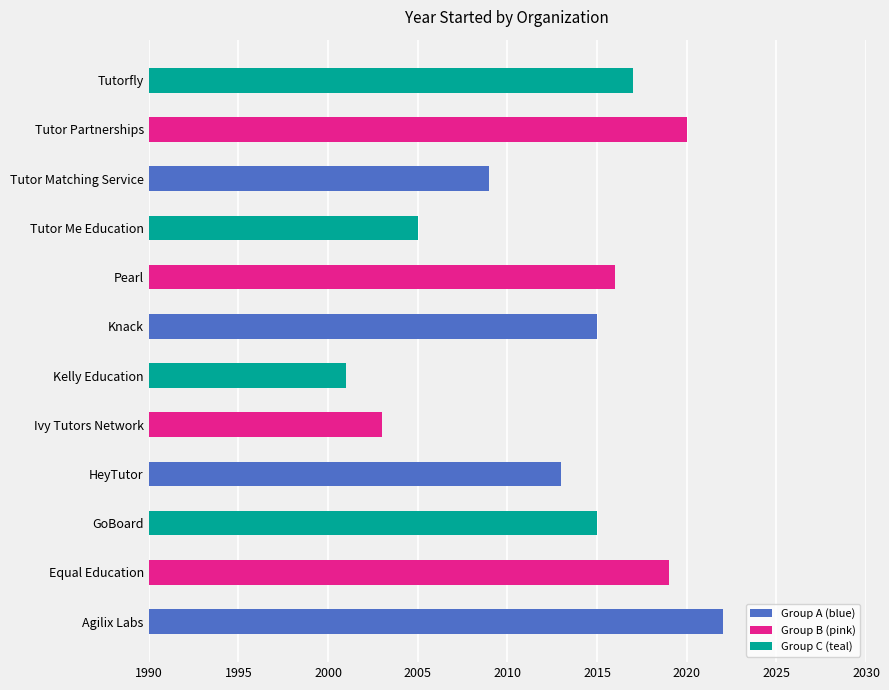

List the labels in order of value, smallest first.

Kelly Education, Ivy Tutors Network, Tutor Me Education, Tutor Matching Service, HeyTutor, GoBoard, Knack, Pearl, Tutorfly, Equal Education, Tutor Partnerships, Agilix Labs